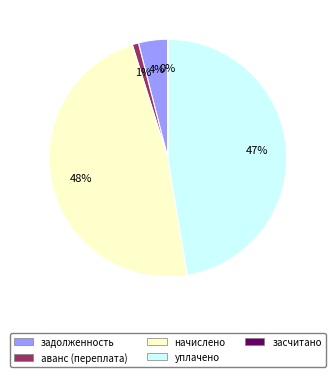

What is the ratio of the value at начислено to the value at уплачено?

1.0